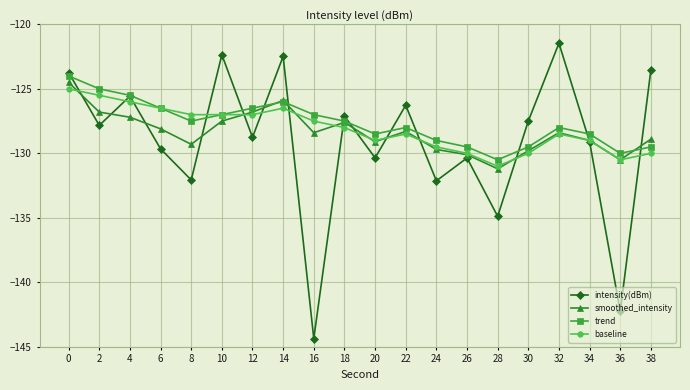

Which category has the lowest value across all series?

16